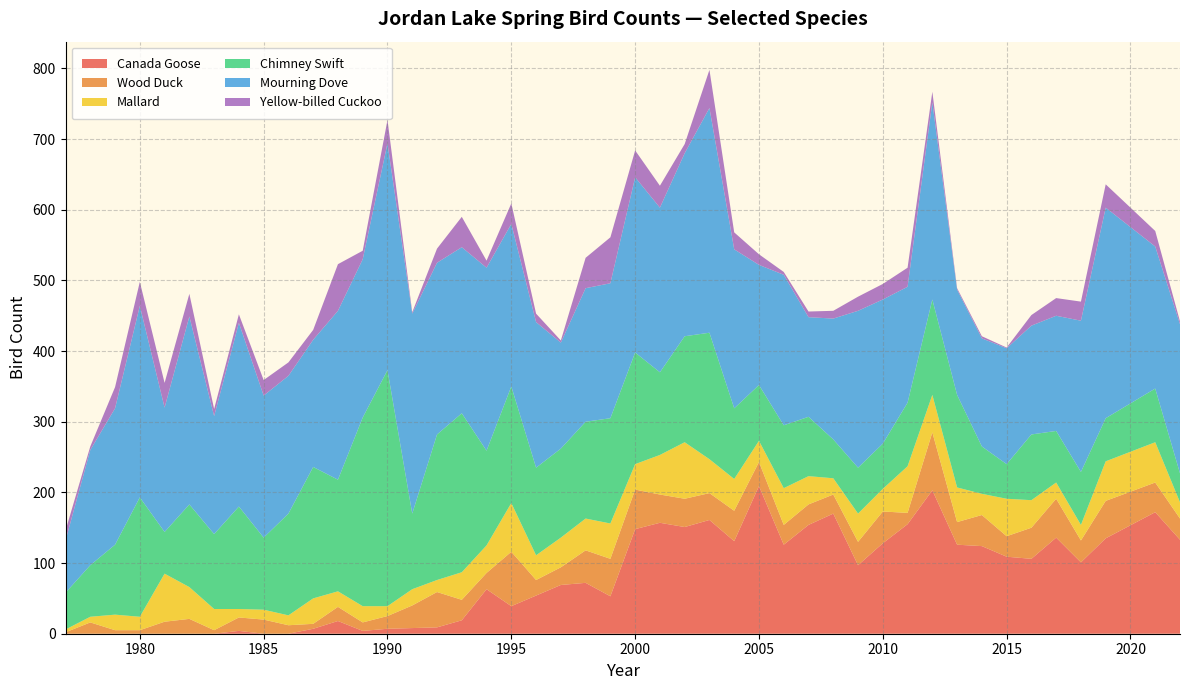

What is the total value across all series at 2010?

495